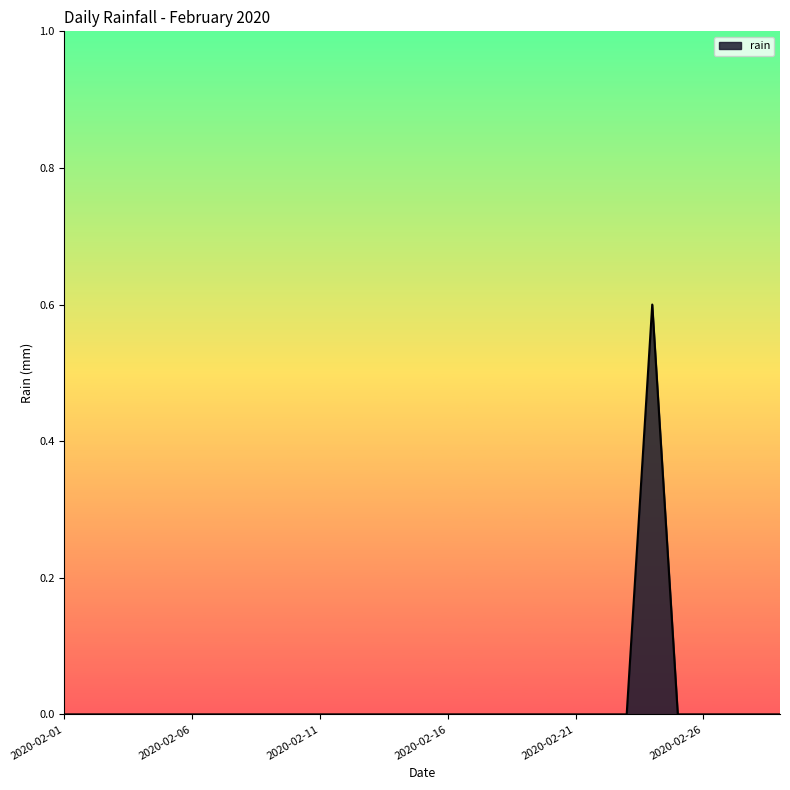

How many categories are shown in the chart?

29